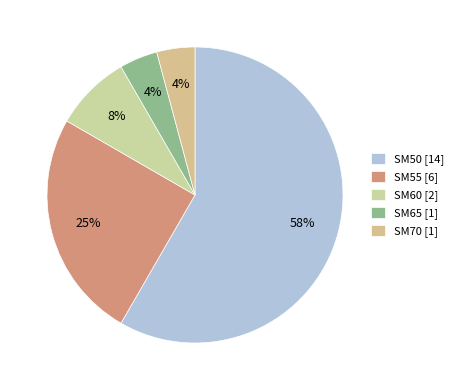

True or false: SM55 accounts for 33% of the total.

False